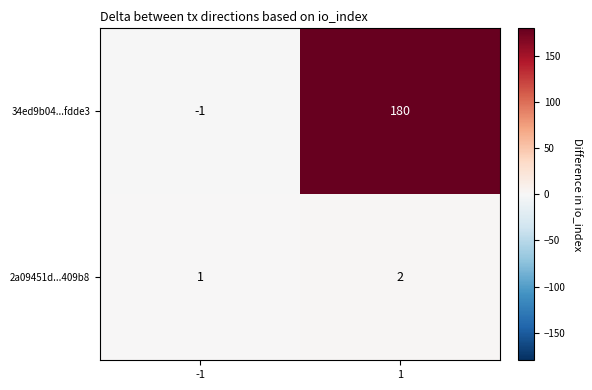

What is the sum of all 34ed9b04...fdde3 values?

179